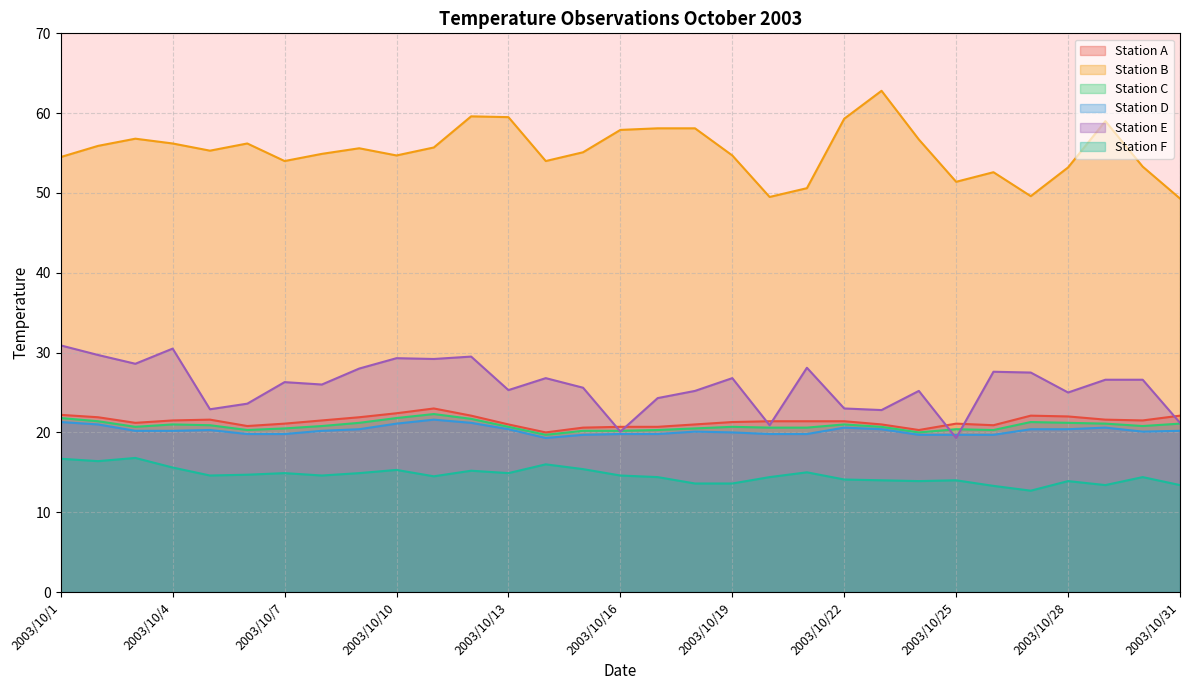

Reading right to left, list all the values displayed in this chart.

Station A: 2003/10/31=22.1	2003/10/30=21.5	2003/10/29=21.6	2003/10/28=22.0	2003/10/27=22.1	2003/10/26=20.9	2003/10/25=21.1	2003/10/24=20.3	2003/10/23=21.0	2003/10/22=21.4	2003/10/21=21.4	2003/10/20=21.4	2003/10/19=21.3	2003/10/18=21.0	2003/10/17=20.7	2003/10/16=20.7	2003/10/15=20.6	2003/10/14=20.0	2003/10/13=21.0	2003/10/12=22.1	2003/10/11=23.0	2003/10/10=22.4	2003/10/9=21.9	2003/10/8=21.5	2003/10/7=21.1	2003/10/6=20.8	2003/10/5=21.6	2003/10/4=21.5	2003/10/3=21.2	2003/10/2=21.9	2003/10/1=22.2
Station B: 2003/10/31=49.3	2003/10/30=53.3	2003/10/29=59.0	2003/10/28=53.2	2003/10/27=49.6	2003/10/26=52.6	2003/10/25=51.4	2003/10/24=56.7	2003/10/23=62.8	2003/10/22=59.3	2003/10/21=50.6	2003/10/20=49.5	2003/10/19=54.7	2003/10/18=58.1	2003/10/17=58.1	2003/10/16=57.9	2003/10/15=55.1	2003/10/14=54.0	2003/10/13=59.5	2003/10/12=59.6	2003/10/11=55.7	2003/10/10=54.7	2003/10/9=55.6	2003/10/8=54.9	2003/10/7=54.0	2003/10/6=56.2	2003/10/5=55.3	2003/10/4=56.2	2003/10/3=56.8	2003/10/2=55.9	2003/10/1=54.5
Station C: 2003/10/31=21.1	2003/10/30=20.8	2003/10/29=21.1	2003/10/28=21.2	2003/10/27=21.3	2003/10/26=20.3	2003/10/25=20.4	2003/10/24=20.0	2003/10/23=20.7	2003/10/22=21.0	2003/10/21=20.6	2003/10/20=20.6	2003/10/19=20.7	2003/10/18=20.5	2003/10/17=20.3	2003/10/16=20.2	2003/10/15=20.2	2003/10/14=19.7	2003/10/13=20.7	2003/10/12=21.7	2003/10/11=22.3	2003/10/10=21.8	2003/10/9=21.2	2003/10/8=20.8	2003/10/7=20.5	2003/10/6=20.3	2003/10/5=20.9	2003/10/4=21.0	2003/10/3=20.7	2003/10/2=21.4	2003/10/1=21.8
Station D: 2003/10/31=20.2	2003/10/30=20.1	2003/10/29=20.6	2003/10/28=20.4	2003/10/27=20.4	2003/10/26=19.7	2003/10/25=19.7	2003/10/24=19.7	2003/10/23=20.4	2003/10/22=20.6	2003/10/21=19.8	2003/10/20=19.8	2003/10/19=20.0	2003/10/18=20.1	2003/10/17=19.8	2003/10/16=19.8	2003/10/15=19.7	2003/10/14=19.3	2003/10/13=20.4	2003/10/12=21.2	2003/10/11=21.6	2003/10/10=21.1	2003/10/9=20.4	2003/10/8=20.2	2003/10/7=19.8	2003/10/6=19.8	2003/10/5=20.3	2003/10/4=20.2	2003/10/3=20.2	2003/10/2=21.0	2003/10/1=21.3
Station E: 2003/10/31=21.2	2003/10/30=26.6	2003/10/29=26.6	2003/10/28=25.0	2003/10/27=27.5	2003/10/26=27.6	2003/10/25=19.3	2003/10/24=25.2	2003/10/23=22.8	2003/10/22=23.0	2003/10/21=28.1	2003/10/20=20.9	2003/10/19=26.8	2003/10/18=25.2	2003/10/17=24.3	2003/10/16=20.1	2003/10/15=25.6	2003/10/14=26.8	2003/10/13=25.3	2003/10/12=29.5	2003/10/11=29.2	2003/10/10=29.3	2003/10/9=28.0	2003/10/8=26.0	2003/10/7=26.3	2003/10/6=23.6	2003/10/5=22.9	2003/10/4=30.5	2003/10/3=28.6	2003/10/2=29.7	2003/10/1=30.9
Station F: 2003/10/31=13.4	2003/10/30=14.4	2003/10/29=13.4	2003/10/28=13.9	2003/10/27=12.7	2003/10/26=13.3	2003/10/25=14.0	2003/10/24=13.9	2003/10/23=14.0	2003/10/22=14.1	2003/10/21=15.0	2003/10/20=14.4	2003/10/19=13.6	2003/10/18=13.6	2003/10/17=14.4	2003/10/16=14.6	2003/10/15=15.4	2003/10/14=16.0	2003/10/13=14.9	2003/10/12=15.2	2003/10/11=14.5	2003/10/10=15.3	2003/10/9=14.9	2003/10/8=14.6	2003/10/7=14.9	2003/10/6=14.7	2003/10/5=14.6	2003/10/4=15.6	2003/10/3=16.8	2003/10/2=16.4	2003/10/1=16.7